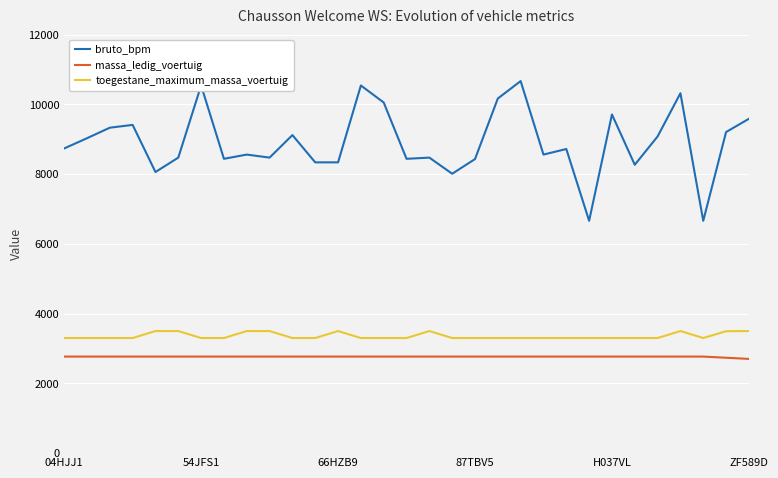

True or false: bruto_bpm and massa_ledig_voertuig cross at least once.

False